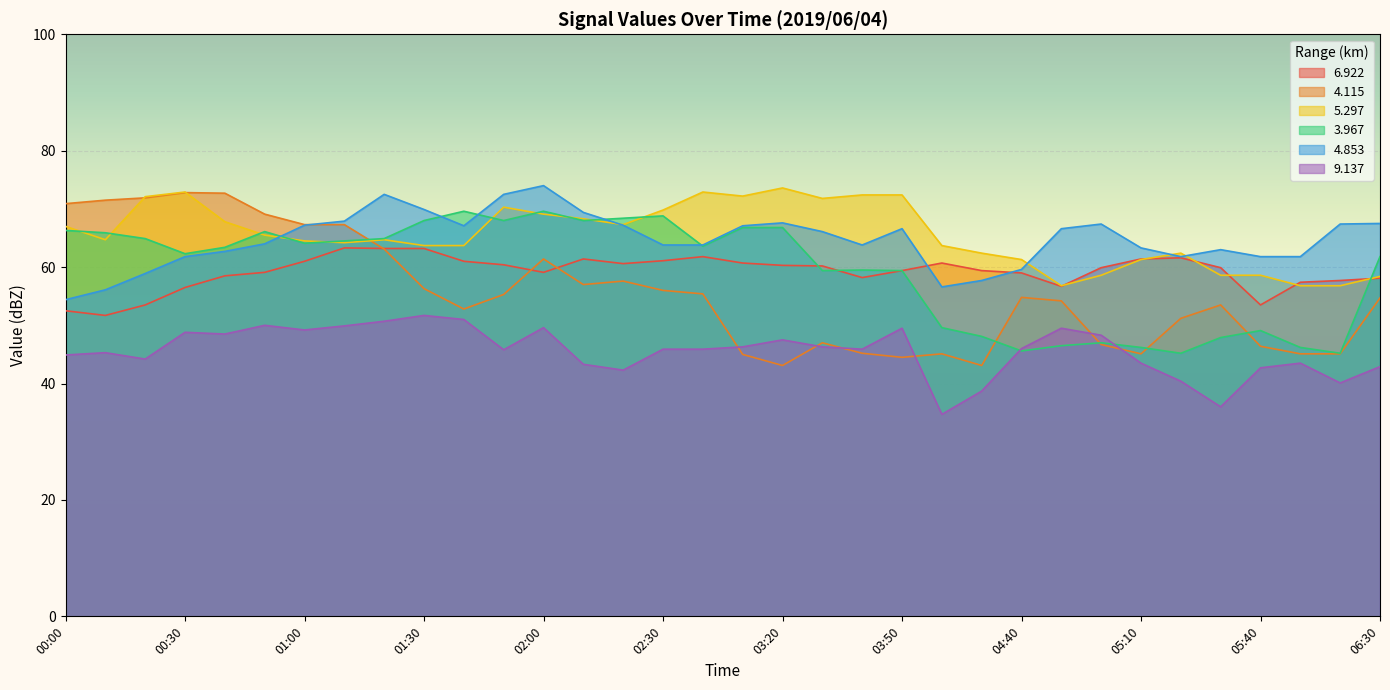

Where do 3.967 and 4.115 first cross each other?

01:10 and 01:20